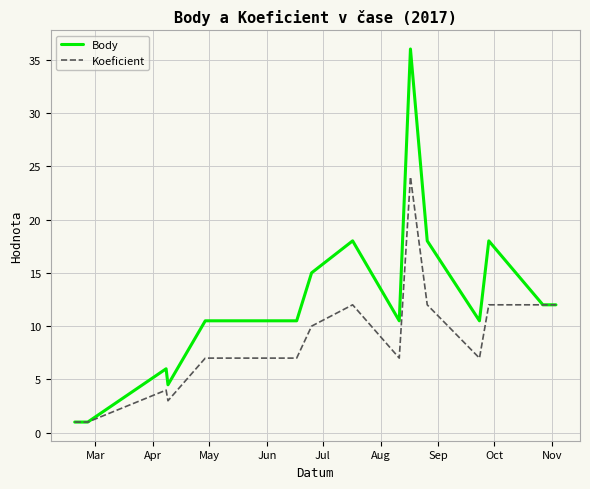

Reading left to right, what are all the values shown in this chart?

Body: 1.0	1.0	6.0	4.5	10.5	10.5	10.5	10.5	10.5	15.0	18.0	18.0	10.5	36.0	18.0	10.5	18.0	12.0	12.0
Koeficient: 1.0	1.0	4.0	3.0	7.0	7.0	7.0	7.0	7.0	10.0	12.0	12.0	7.0	24.0	12.0	7.0	12.0	12.0	12.0